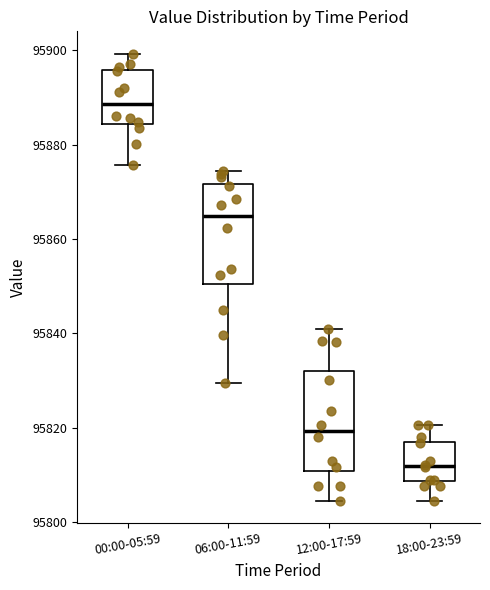

Which box has the highest median line?

00:00-05:59